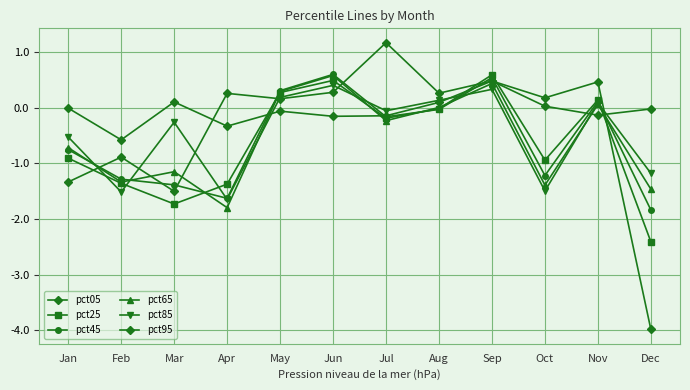

Does the chart display data point markers on the line(s)?

Yes